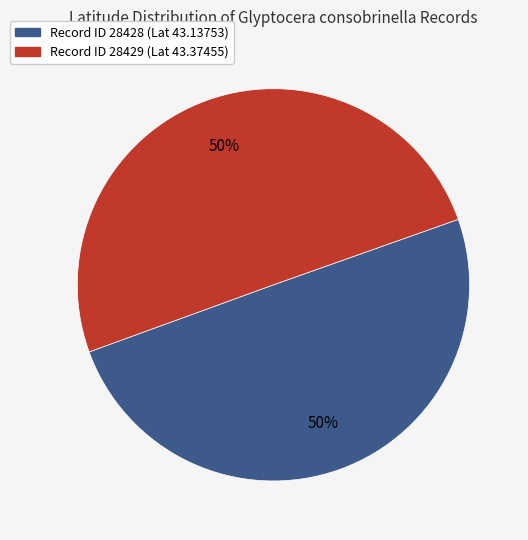

To the nearest percent, what is the average slice percentage?

50%